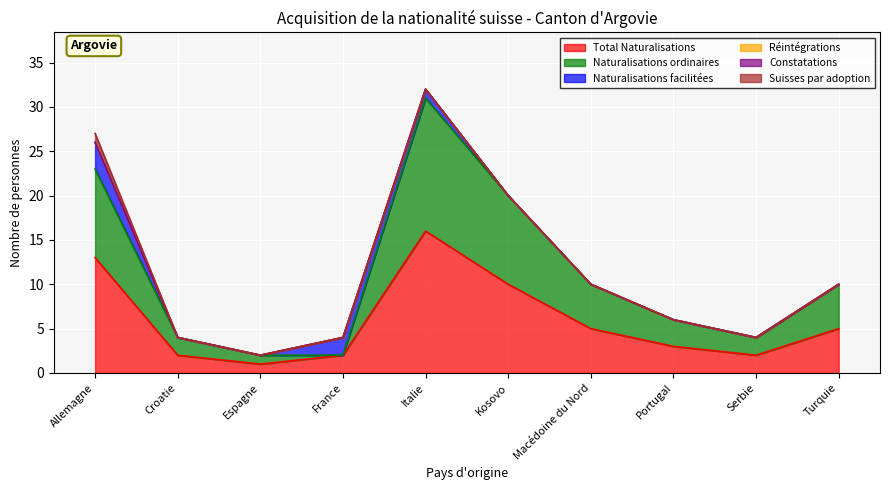

Reading left to right, extract all data points from this chart.

Total Naturalisations: Allemagne=13	Croatie=2	Espagne=1	France=2	Italie=16	Kosovo=10	Macédoine du Nord=5	Portugal=3	Serbie=2	Turquie=5
Naturalisations ordinaires: Allemagne=10	Croatie=2	Espagne=1	France=0	Italie=15	Kosovo=10	Macédoine du Nord=5	Portugal=3	Serbie=2	Turquie=5
Naturalisations facilitées: Allemagne=3	Croatie=0	Espagne=0	France=2	Italie=1	Kosovo=0	Macédoine du Nord=0	Portugal=0	Serbie=0	Turquie=0
Réintégrations: Allemagne=0	Croatie=0	Espagne=0	France=0	Italie=0	Kosovo=0	Macédoine du Nord=0	Portugal=0	Serbie=0	Turquie=0
Constatations: Allemagne=0	Croatie=0	Espagne=0	France=0	Italie=0	Kosovo=0	Macédoine du Nord=0	Portugal=0	Serbie=0	Turquie=0
Suisses par adoption: Allemagne=1	Croatie=0	Espagne=0	France=0	Italie=0	Kosovo=0	Macédoine du Nord=0	Portugal=0	Serbie=0	Turquie=0